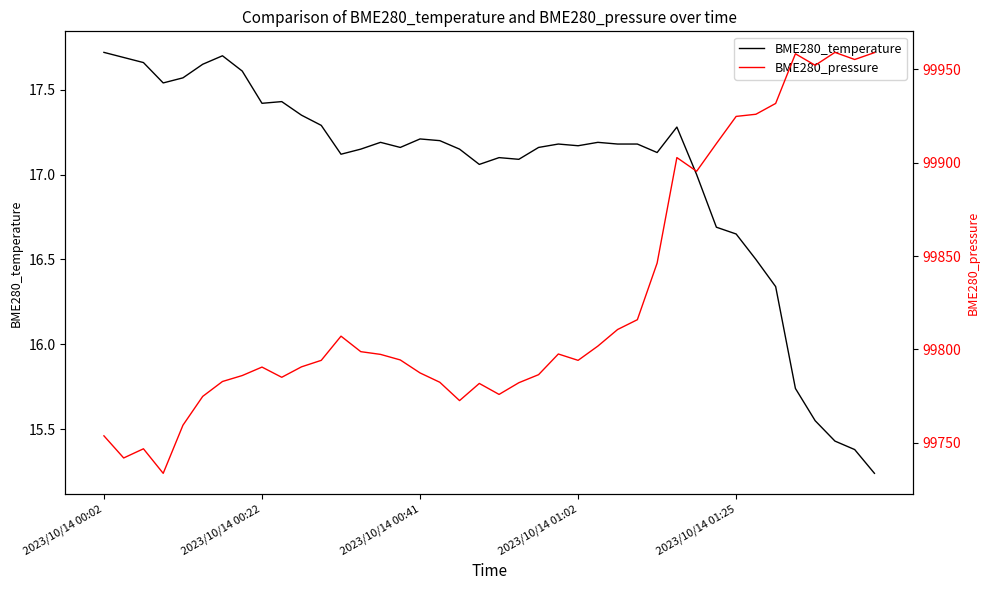

What is the sum of the BME280_temperature values at 2023/10/14 01:02 and 2023/10/14 01:25?

33.8